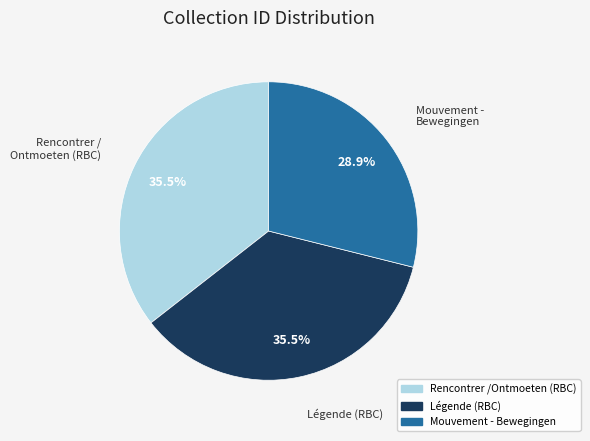

Combined, do Mouvement - Bewegingen and Légende (RBC) account for over 50%?

Yes